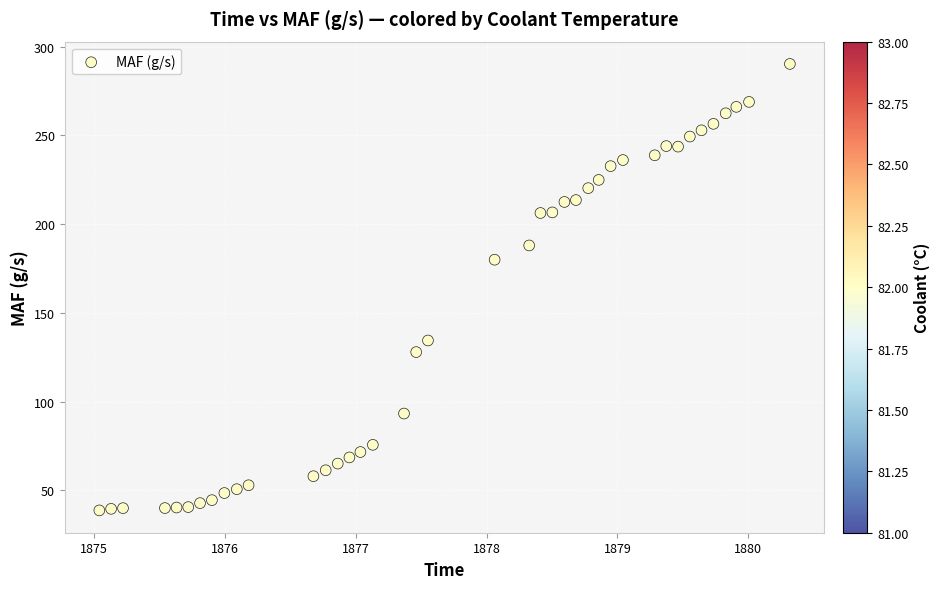

What Y value in the scatter plot is closest to 164?

179.9